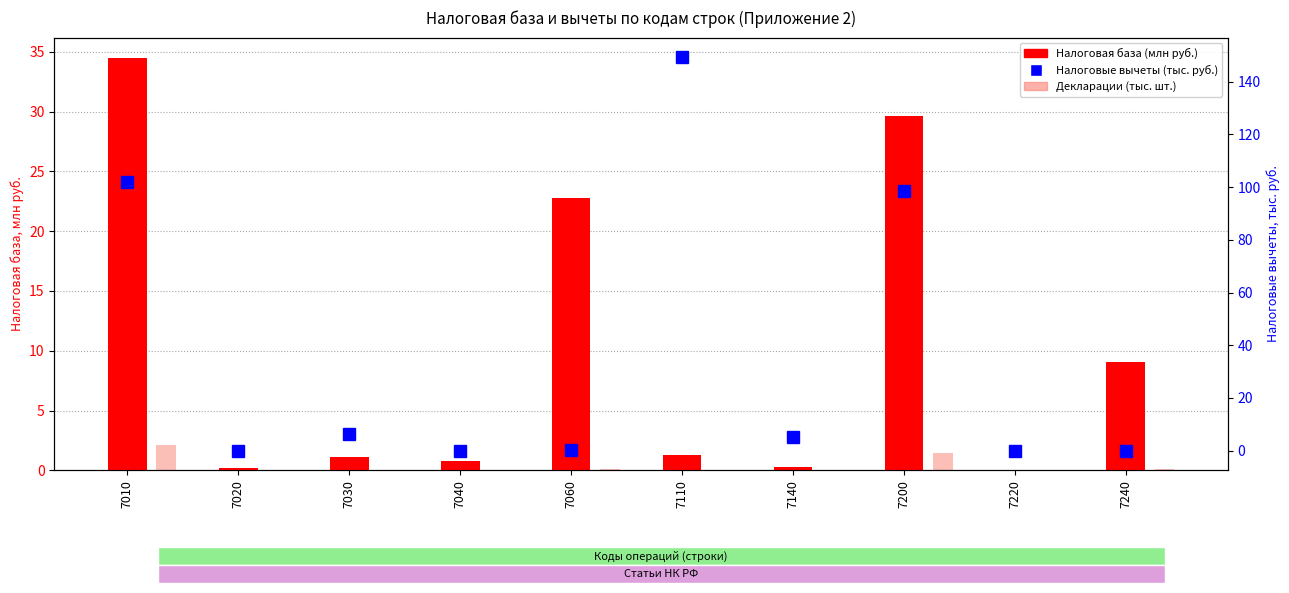

The Налоговые вычеты (тыс. руб.) series shows 53.3 at 7010. True or false?

False